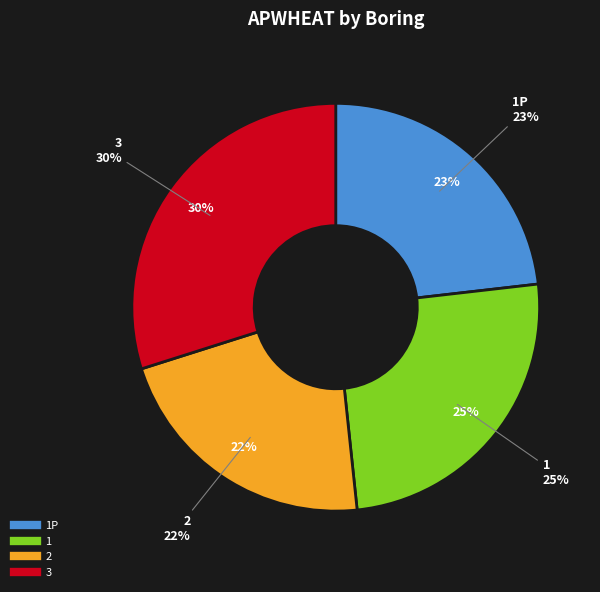

How many slices are in this pie chart?

4